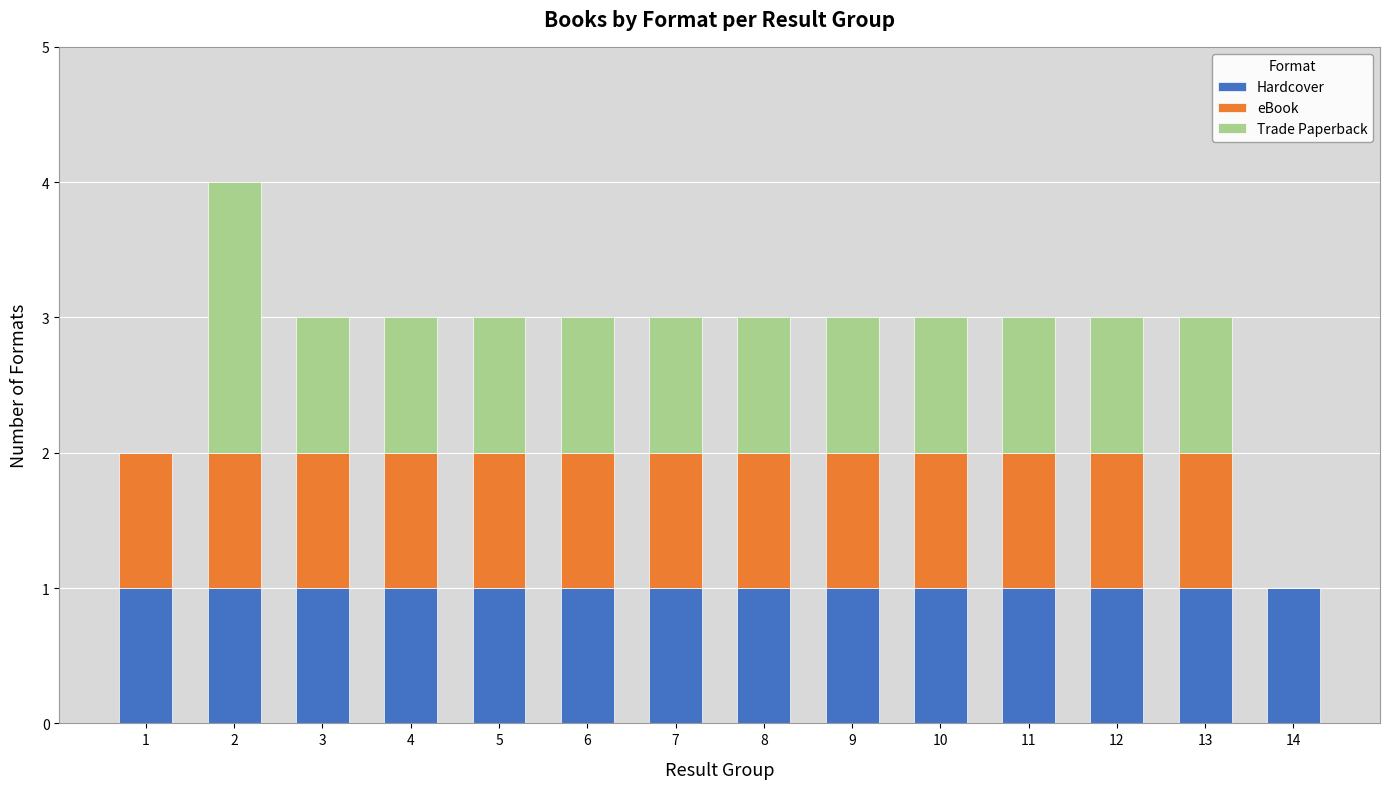

What is the difference between the second highest and second lowest values in the Trade Paperback series?

1